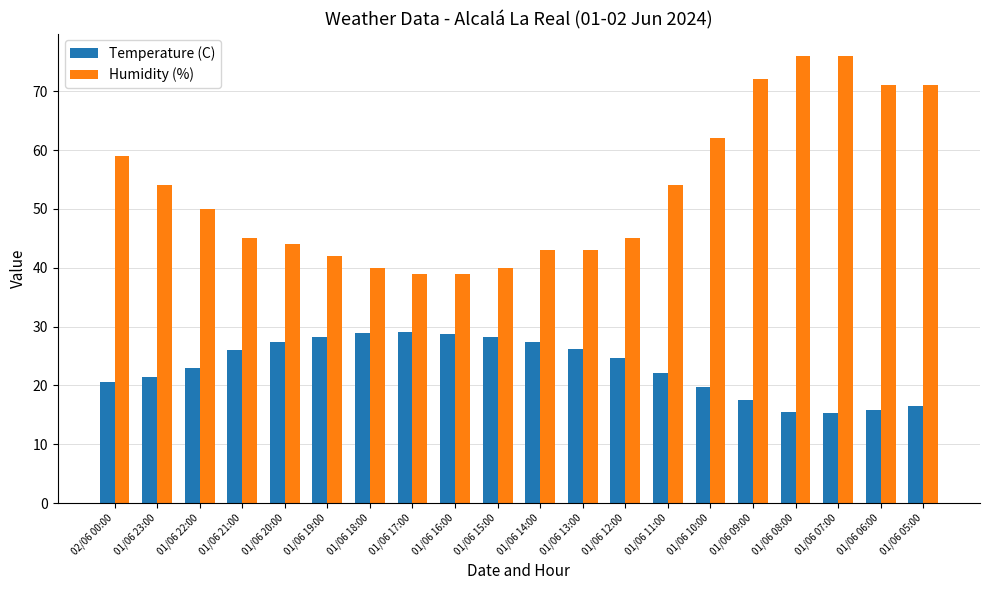

How many values in the Temperature (C) series exceed 24?

10